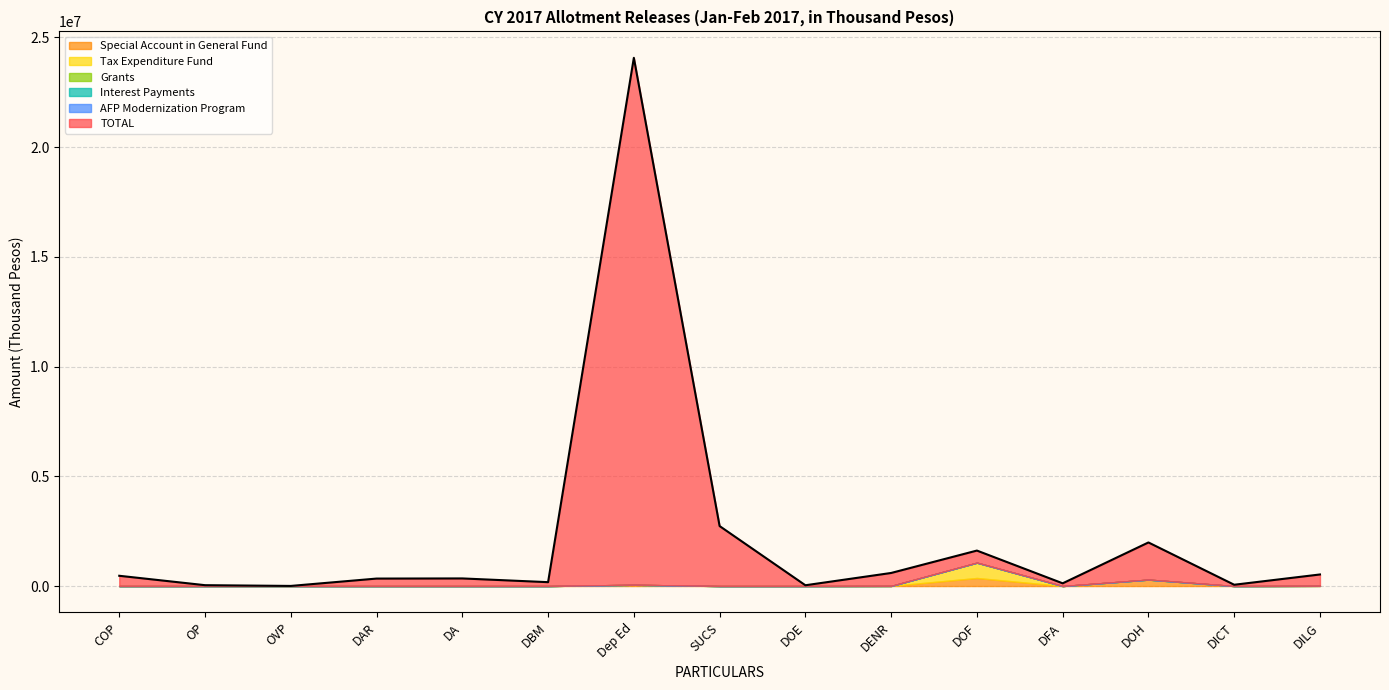

Reading left to right, what are all the values shown in this chart?

TOTAL: COP=467717	OP=39147	OVP=4929	DAR=340301	DA=346573	DBM=176580	Dep Ed=24073820	SUCS=2733479	DOE=35670	DENR=595769	DOF=1616442	DFA=124232	DOH=1986424	DICT=58637	DILG=527364
Special Account in General Fund: COP=0	OP=0	OVP=0	DAR=0	DA=0	DBM=0	Dep Ed=57378	SUCS=0	DOE=0	DENR=5100	DOF=367391	DFA=0	DOH=293273	DICT=0	DILG=9000
Tax Expenditure Fund: COP=0	OP=0	OVP=0	DAR=0	DA=0	DBM=0	Dep Ed=0	SUCS=0	DOE=0	DENR=0	DOF=699249	DFA=0	DOH=0	DICT=0	DILG=0
Grants: COP=0	OP=0	OVP=0	DAR=0	DA=0	DBM=0	Dep Ed=0	SUCS=0	DOE=0	DENR=0	DOF=0	DFA=0	DOH=0	DICT=0	DILG=0
Interest Payments: COP=0	OP=0	OVP=0	DAR=0	DA=0	DBM=0	Dep Ed=0	SUCS=0	DOE=0	DENR=0	DOF=0	DFA=0	DOH=0	DICT=0	DILG=0
AFP Modernization Program: COP=0	OP=0	OVP=0	DAR=0	DA=0	DBM=0	Dep Ed=0	SUCS=0	DOE=0	DENR=0	DOF=0	DFA=0	DOH=0	DICT=0	DILG=0